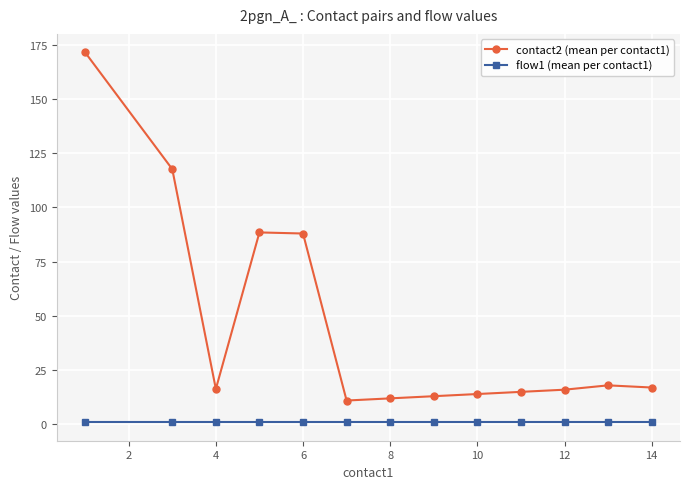

Which series has the widest spread of values?

contact2 (mean per contact1)